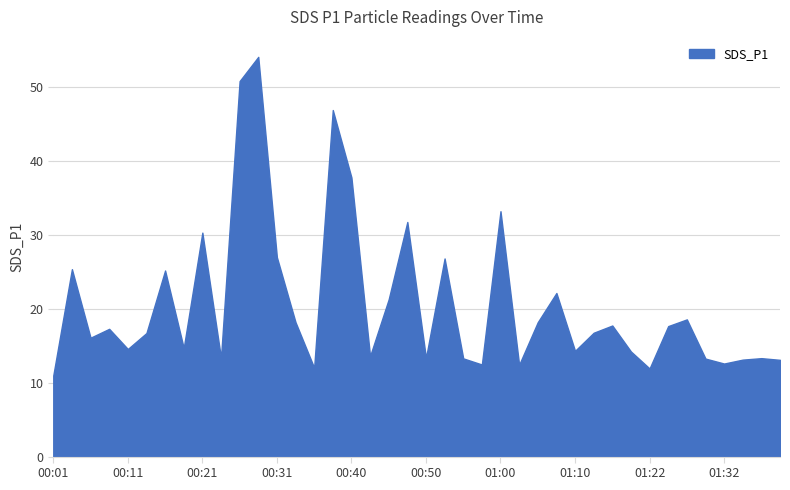

What is the smallest value displayed?

11.0